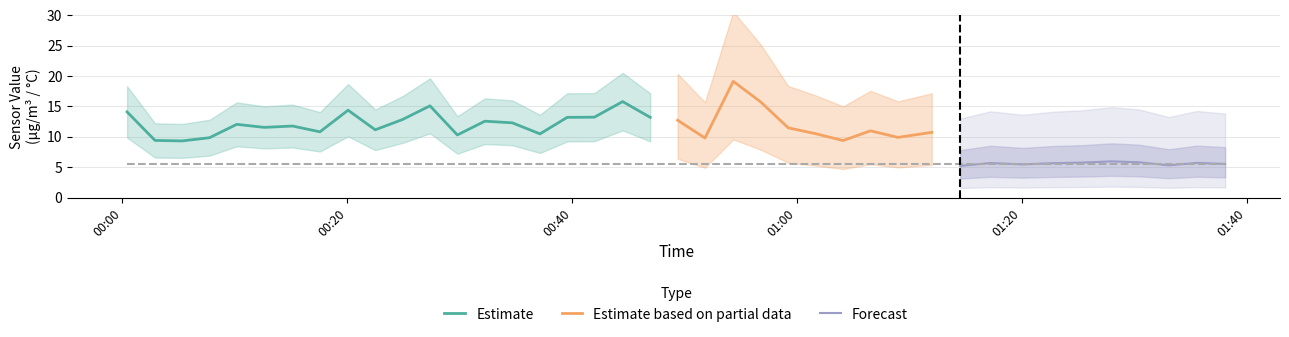

The value of SDS_P2 at 2022/09/21 01:14:29 is 5.2. True or false?

True